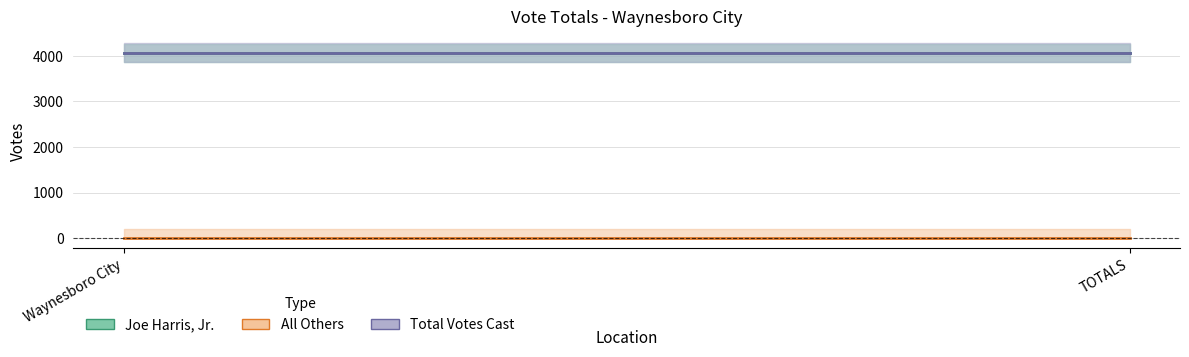

Where is Joe Harris, Jr. nearest to the value 4059?

Waynesboro City